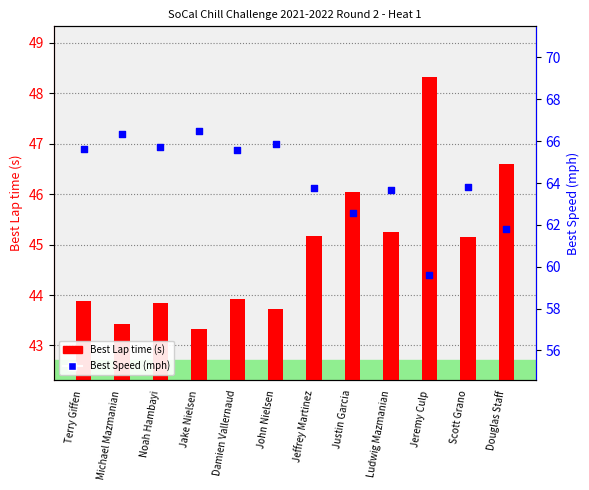

Which series contains the lowest Y value?

Best Lap time (s)